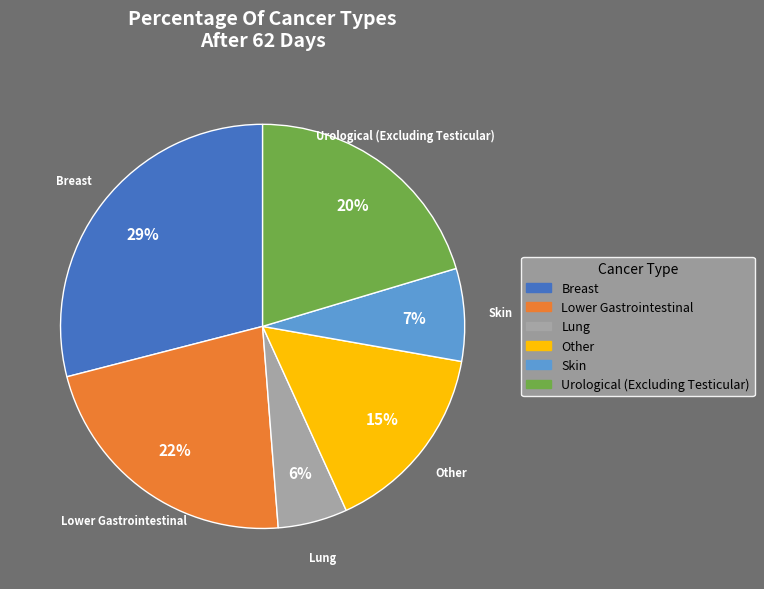

Which has a higher value, Urological (Excluding Testicular) or Skin?

Urological (Excluding Testicular)